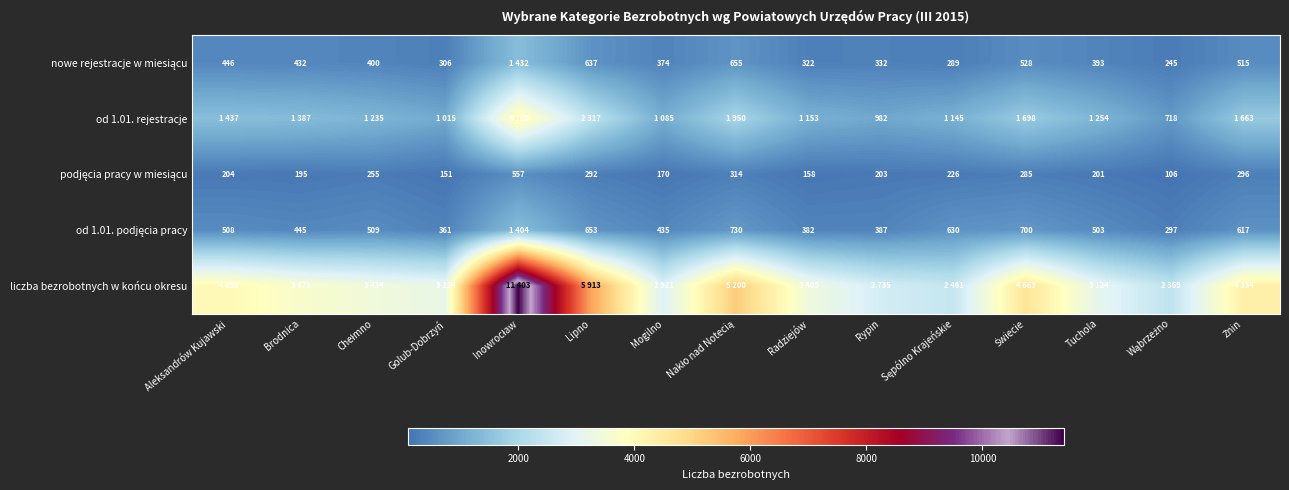

At which label is nowe rejestracje w miesiącu closest to 838?

Nakło nad Notecią